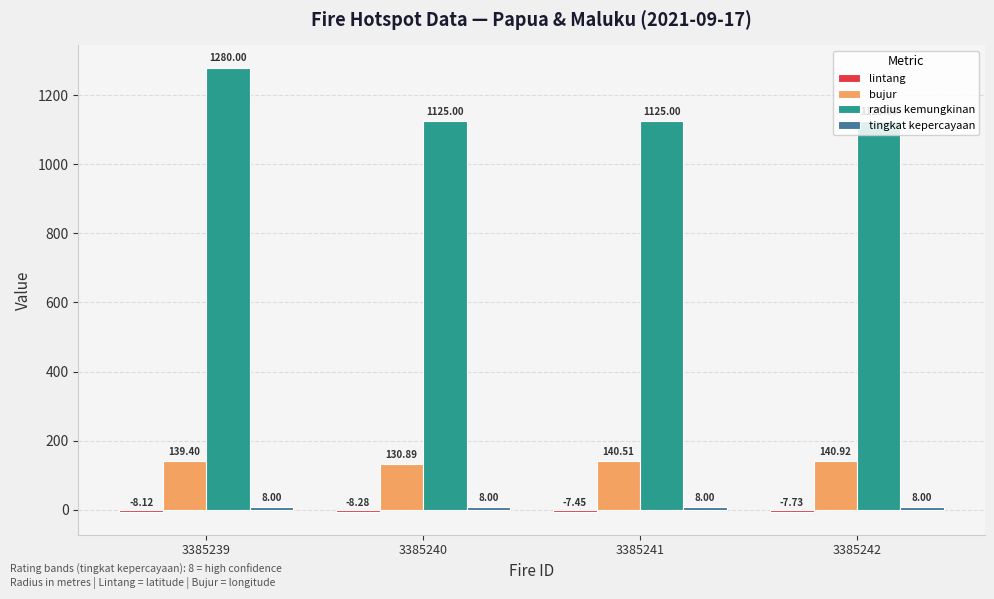

What is the difference between the highest and lowest values at 3385239?

1288.1